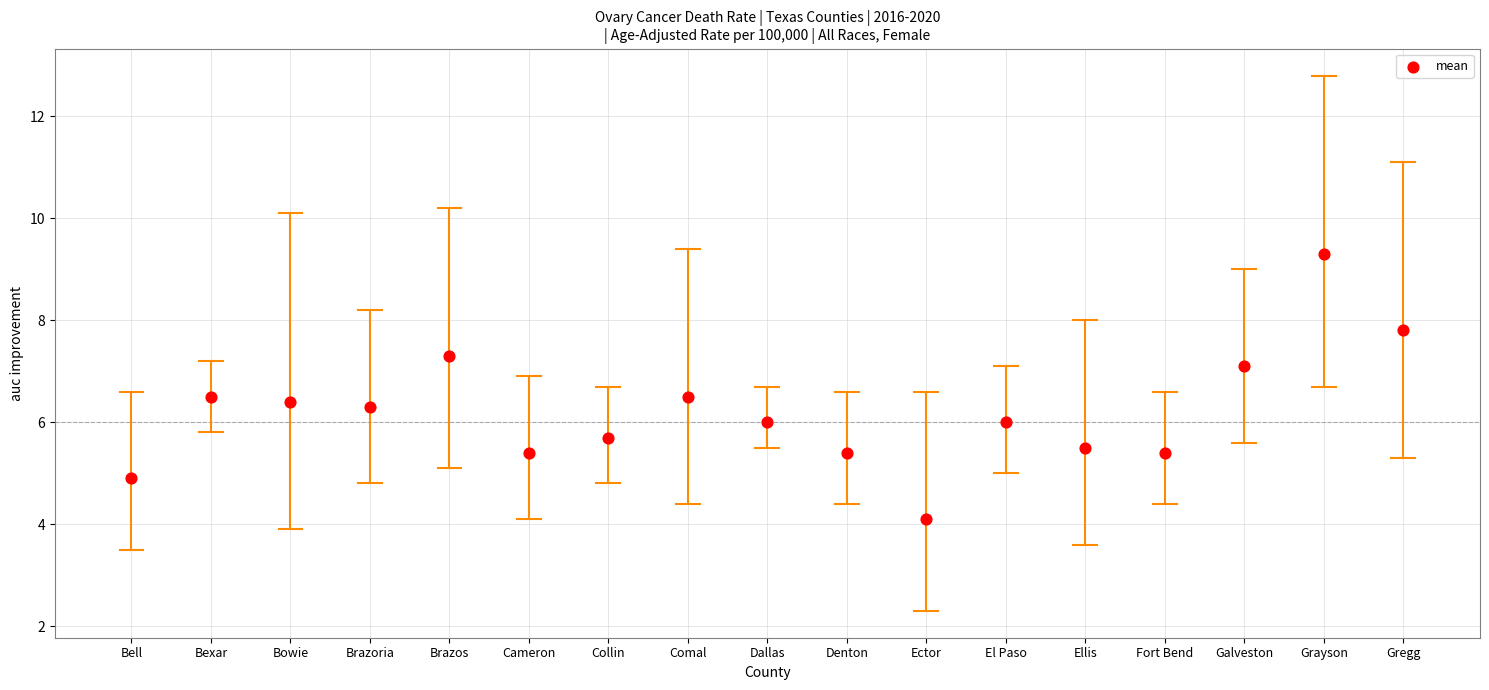

What is the range of Y values (max minus min)?

5.2